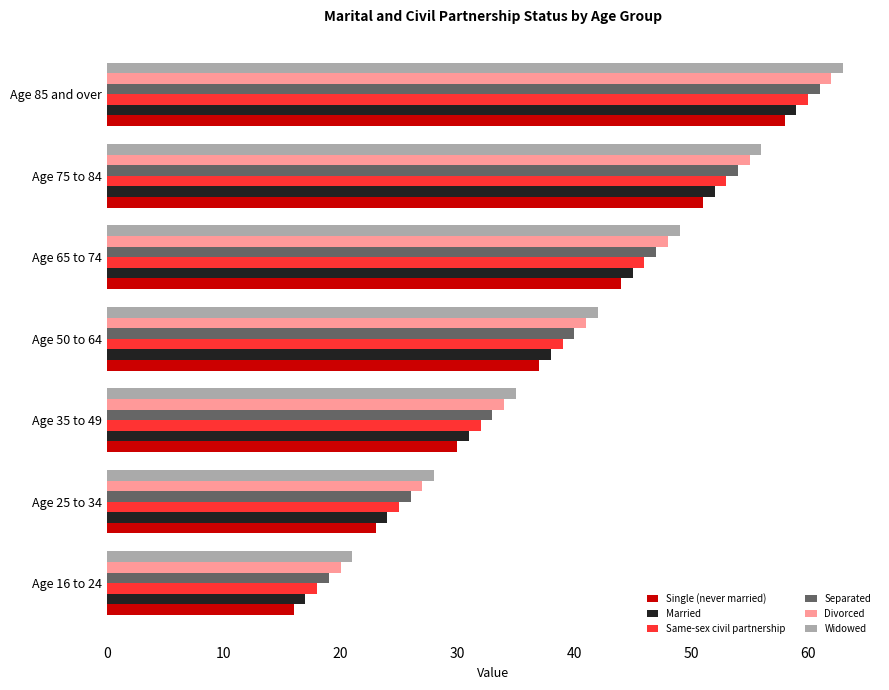

The Same-sex civil partnership series shows 36 at Age 25 to 34. True or false?

False